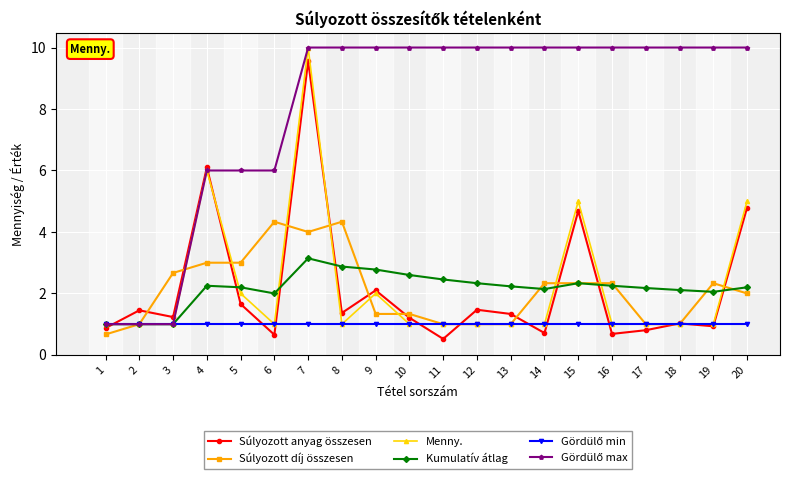

What is the spread (max minus min) of values at 1?

0.3